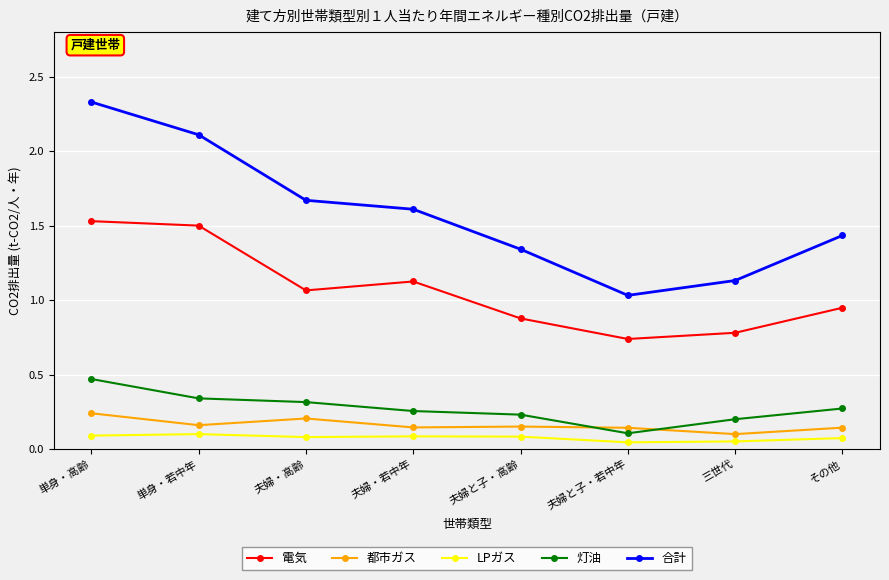

Which series changed the most between 単身・高齢 and 単身・若中年?

合計